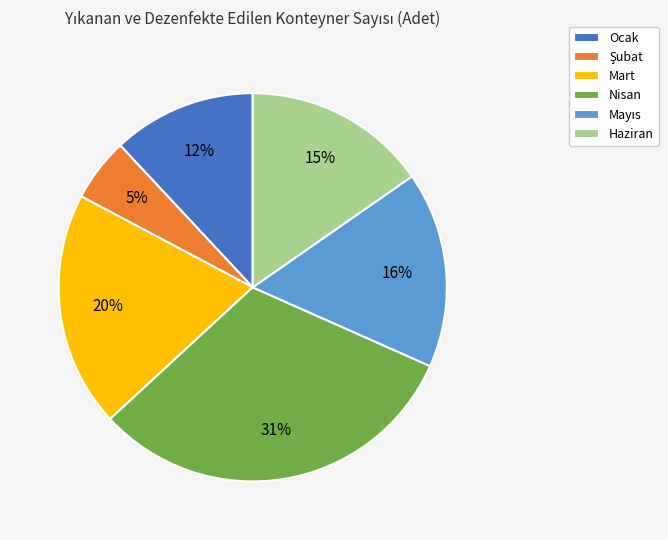

Count the number of slices in the pie.

6